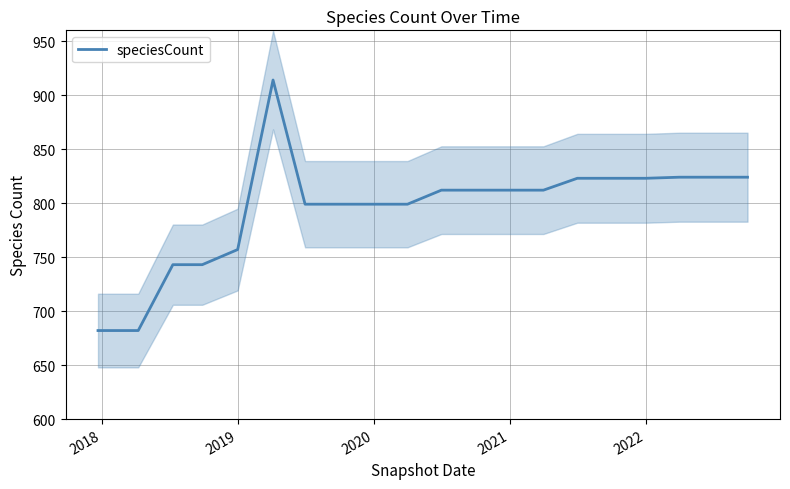

What is the minimum value shown in the chart?

682